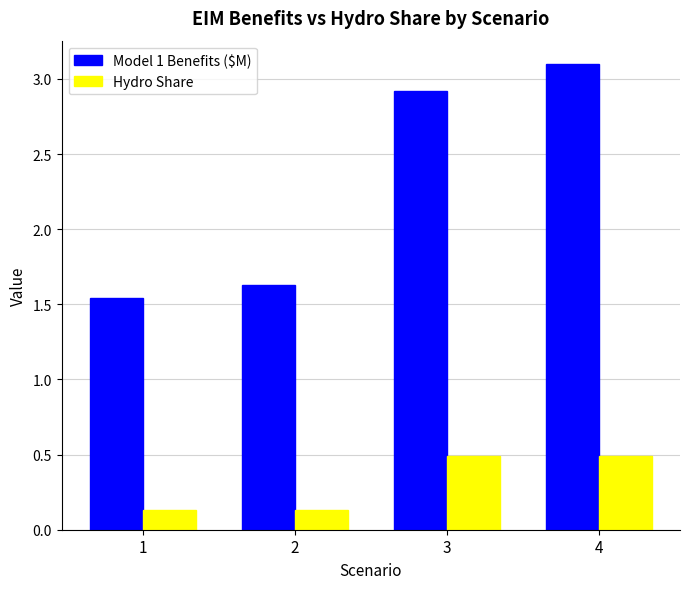

How many series are shown in this chart?

2